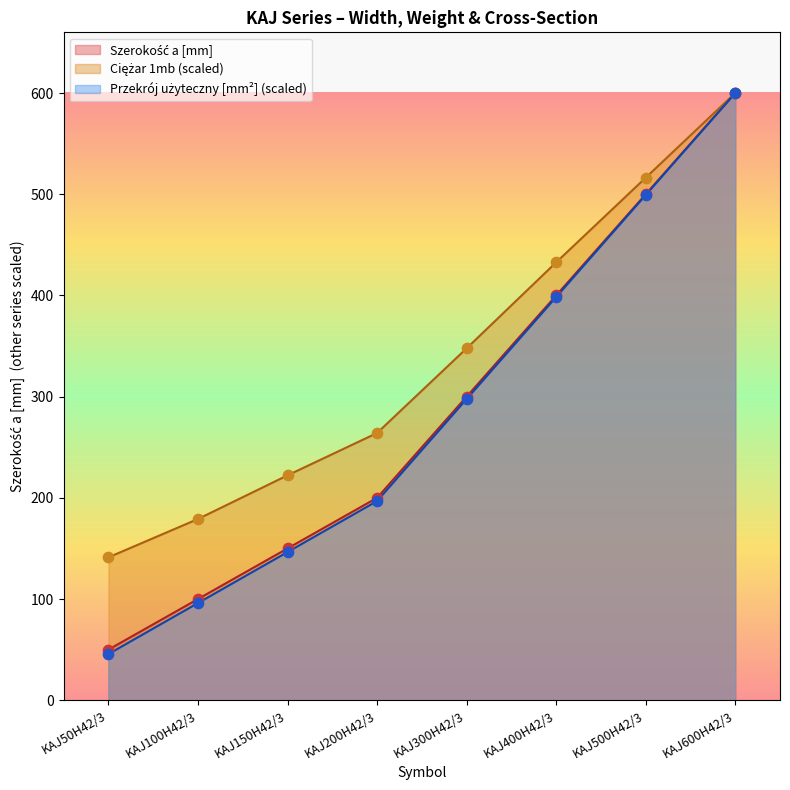

Which series contains the lowest Y value?

Przekrój użyteczny [mm2]